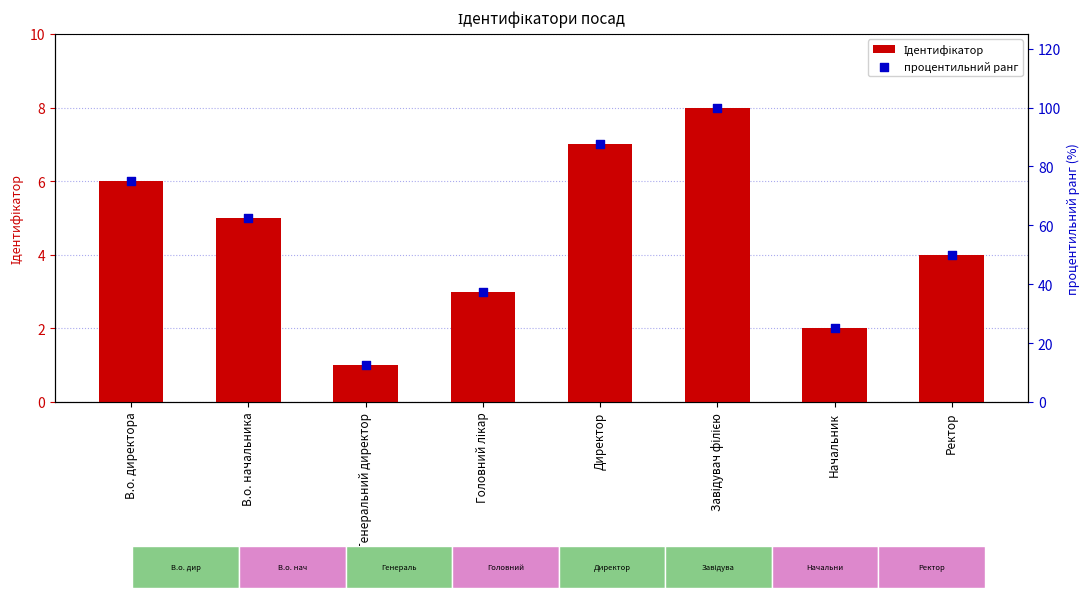

At which category is the sum across all series the highest?

Завідувач філією